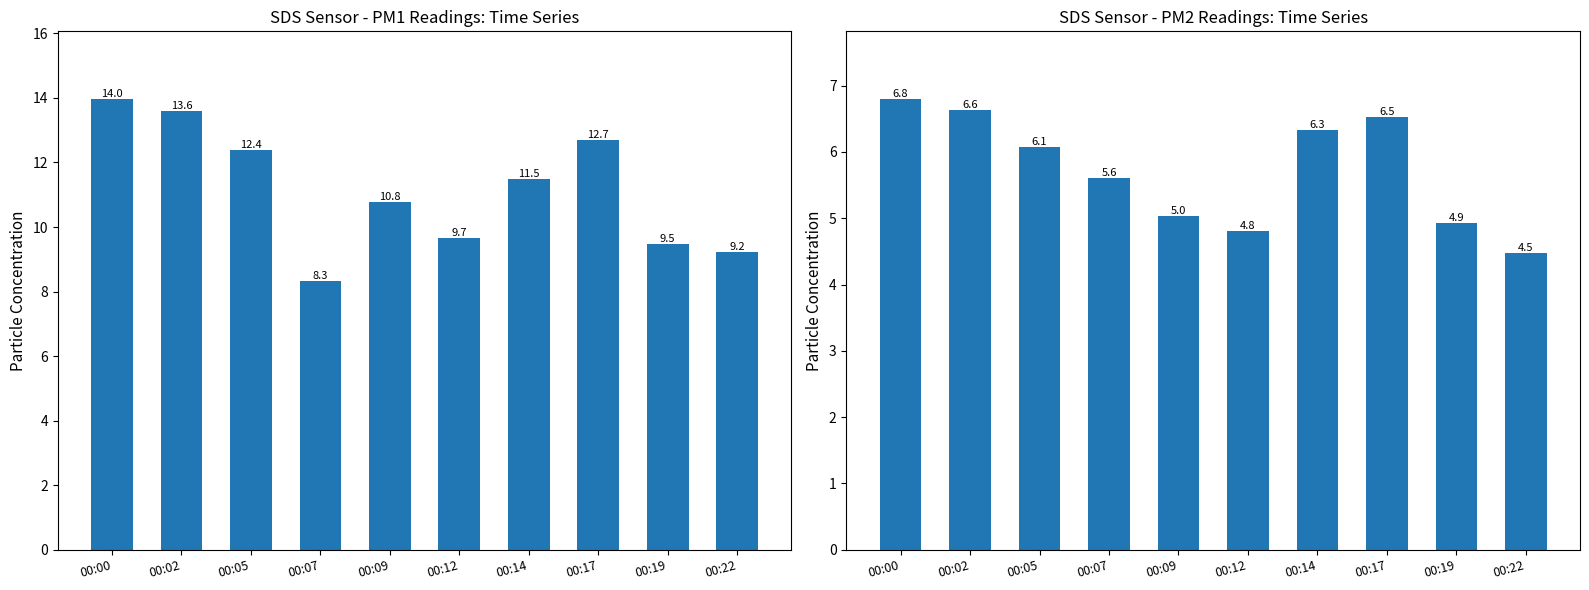

How many groups of bars are there?

10